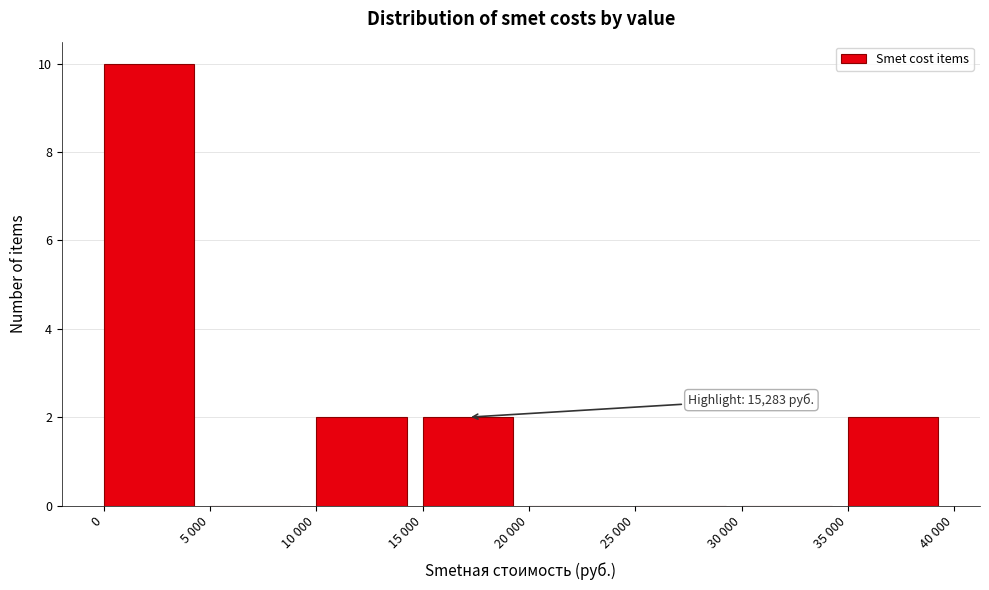

Reading right to left, extract all data points from this chart.

35 000=2	30 000=0	25 000=0	20 000=0	15 000=2	10 000=2	5 000=0	0=10